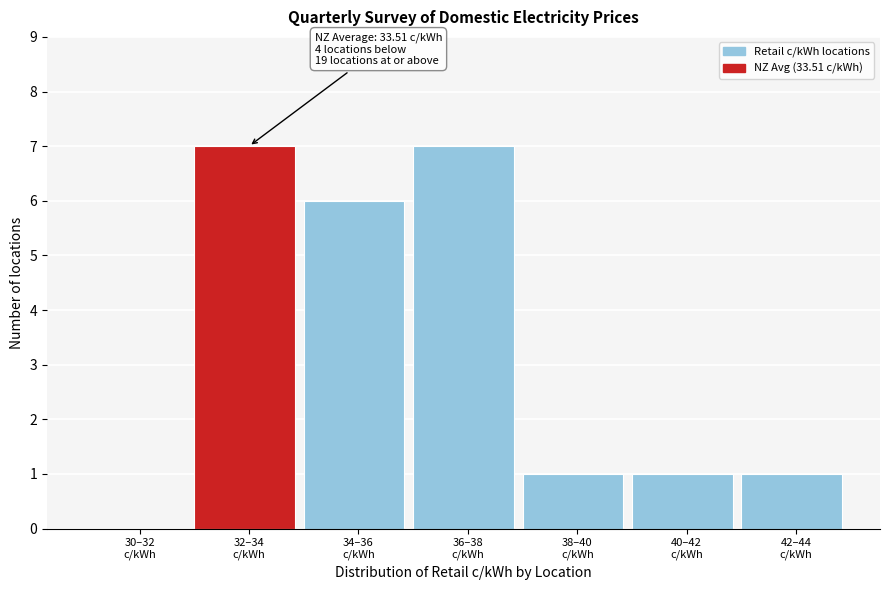

What is the maximum value shown in the chart?

7